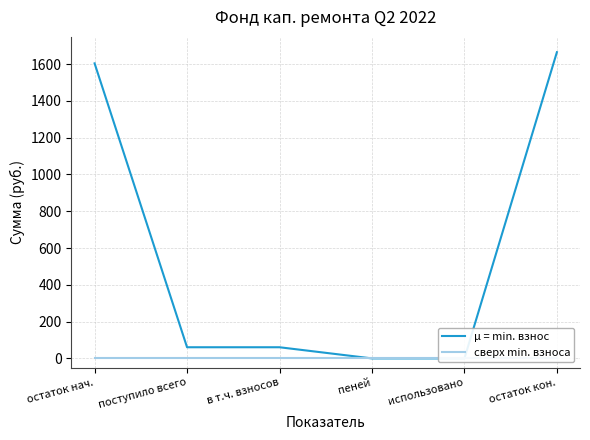

Is the value of μ = min. взнос at поступило всего greater than the value of сверх min. взноса at поступило всего?

Yes